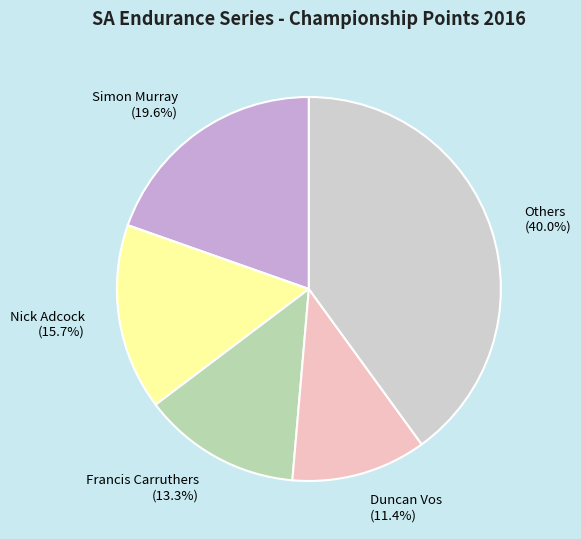

What is the ratio of the value at Francis Carruthers (13.3%) to the value at Simon Murray (19.6%)?

0.7